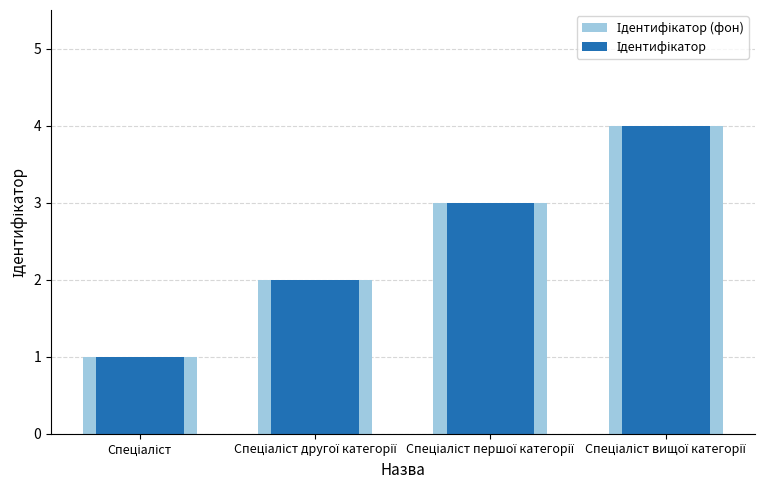

At which category is the sum across all series the highest?

Спеціаліст вищої категорії